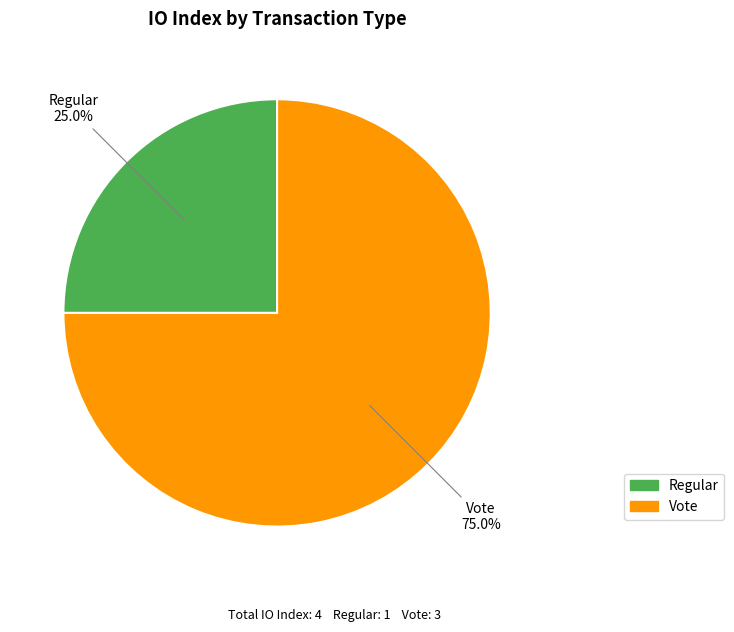

Rank the categories by value from highest to lowest.

Vote, Regular